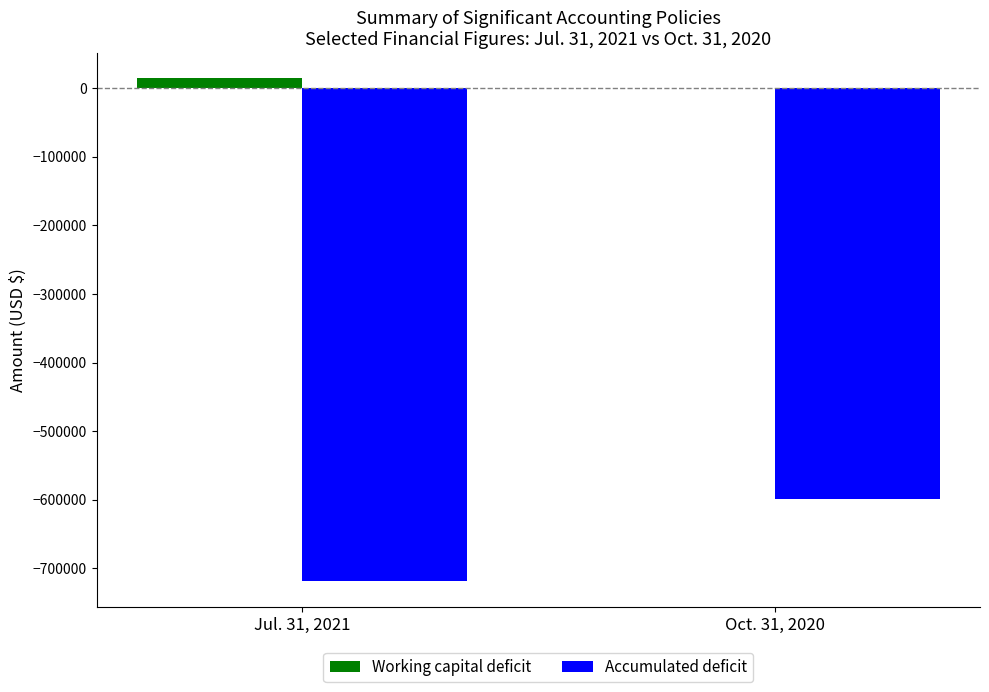

Which series has the largest range (max minus min)?

Accumulated deficit